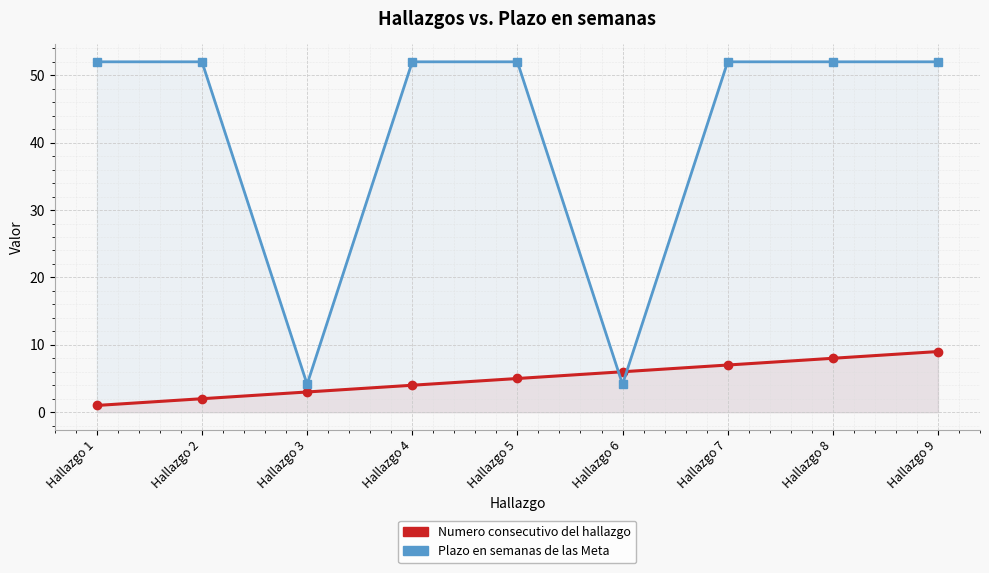

Which has a higher value, Hallazgo 7 or Hallazgo 9?

Hallazgo 9